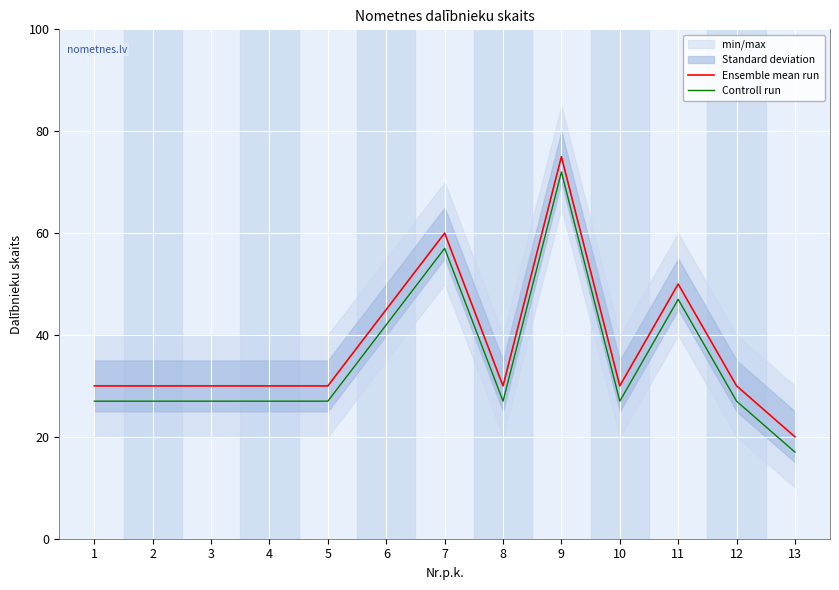

True or false: Ensemble mean run and Controll run cross at least once.

False